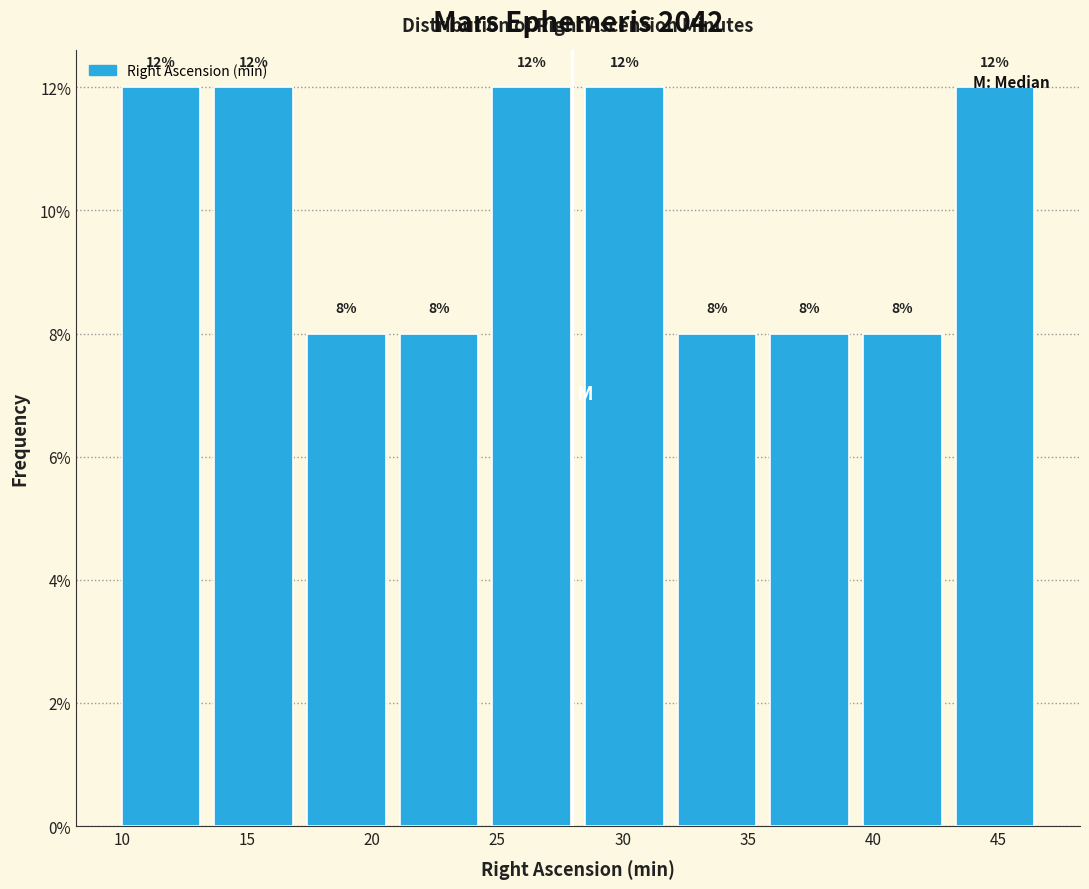

Reading left to right, transcribe this chart: for each bar, give the range it covers on the x-axis and its height. The bar edges are not printed on the chart, so give them approximately, as read against the axis.

10.0 to 13.7: 12
13.7 to 17.4: 12
17.4 to 21.1: 8
21.1 to 24.8: 8
24.8 to 28.5: 12
28.5 to 32.2: 12
32.2 to 35.9: 8
35.9 to 39.6: 8
39.6 to 43.3: 8
43.3 to 47.0: 12